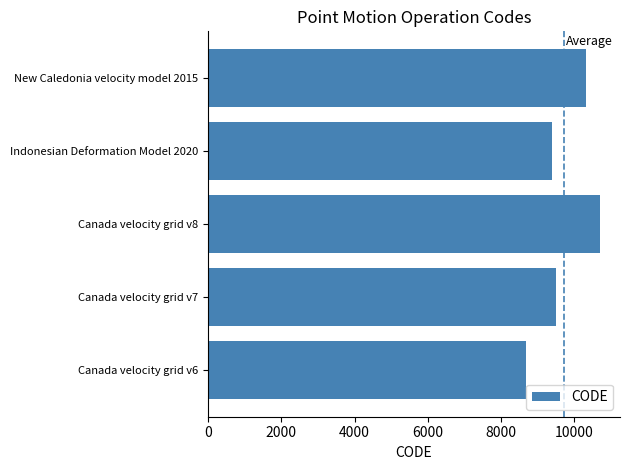

Does the chart contain stacked bars?

No